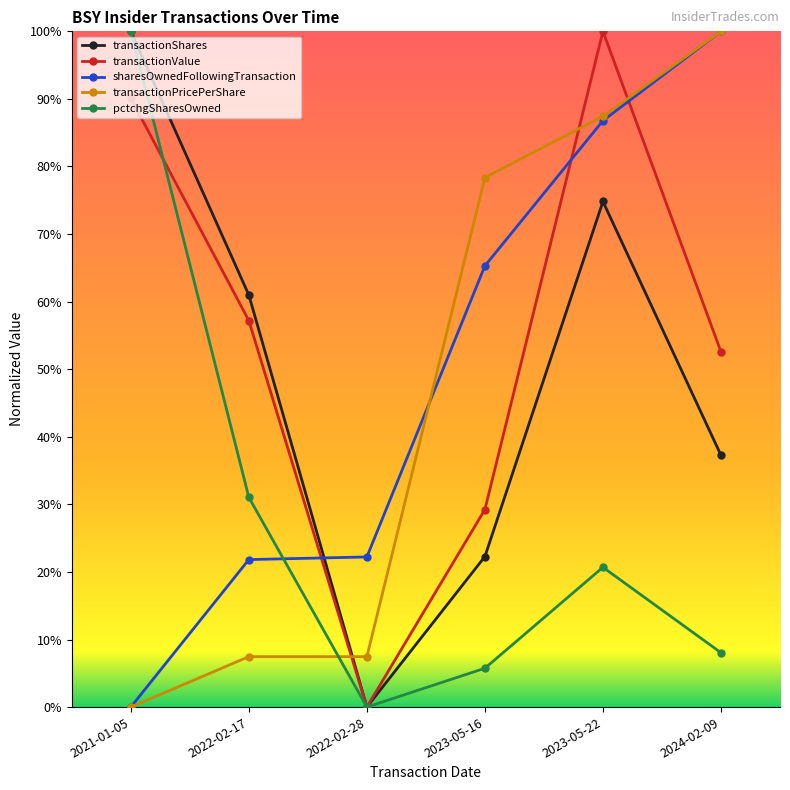

What is the highest value of the pctchgSharesOwned series?

1.0